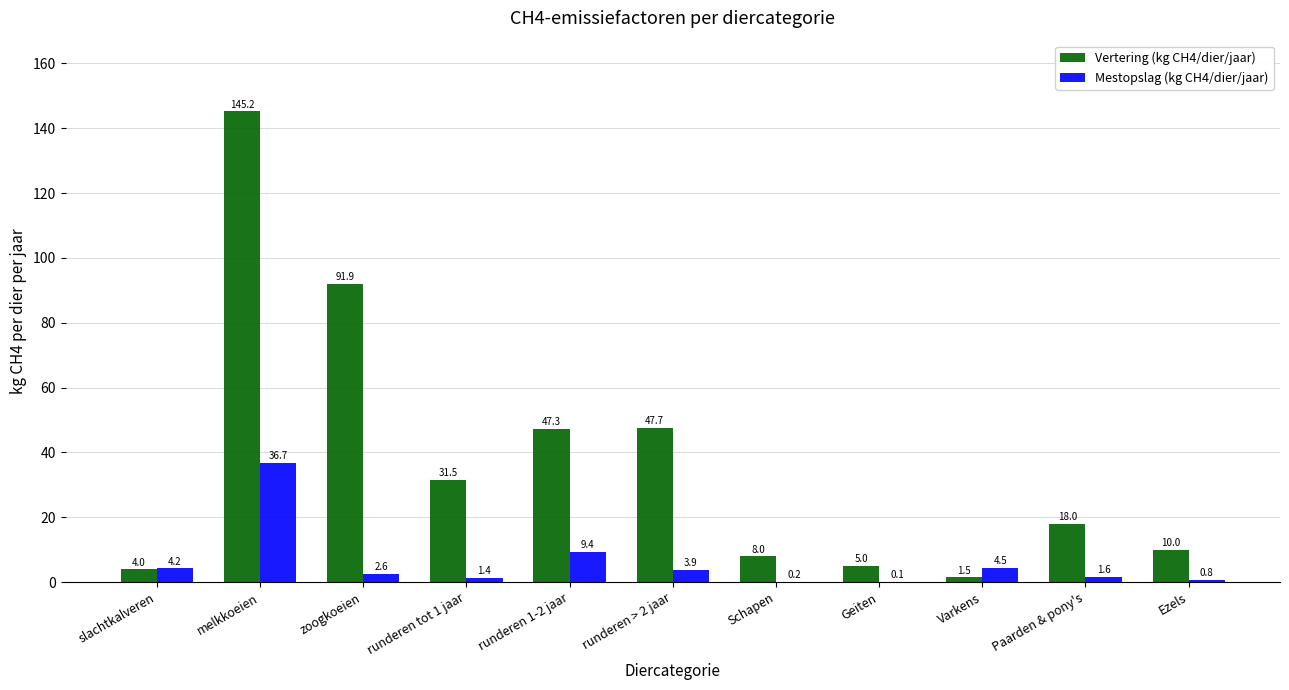

What are all the series names shown in the legend?

Vertering (kg CH4/dier/jaar), Mestopslag (kg CH4/dier/jaar)